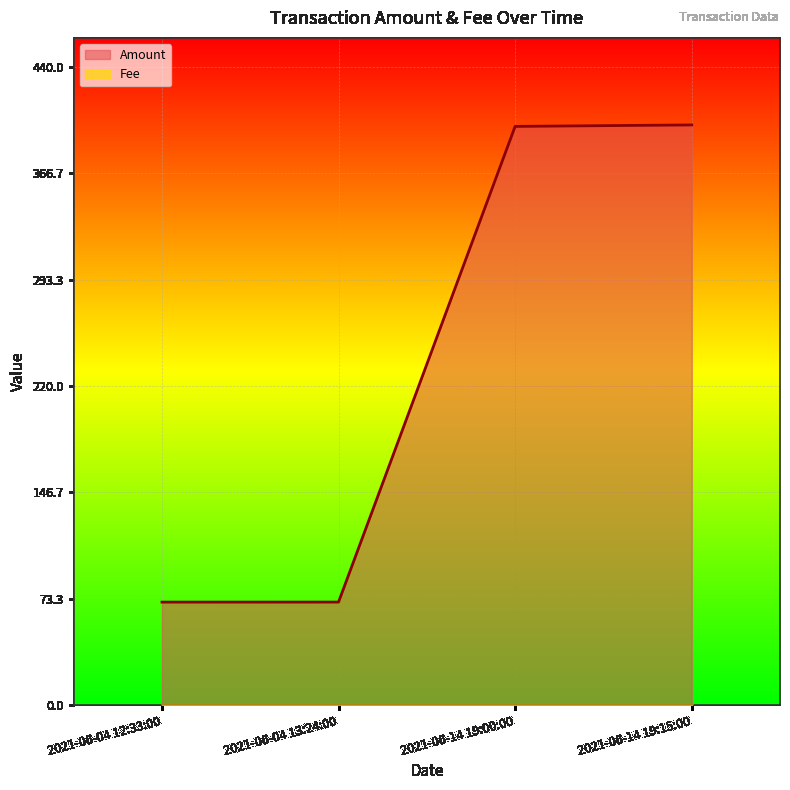

The value at 2021-06-04 12:33:00 is 29.0. True or false?

False